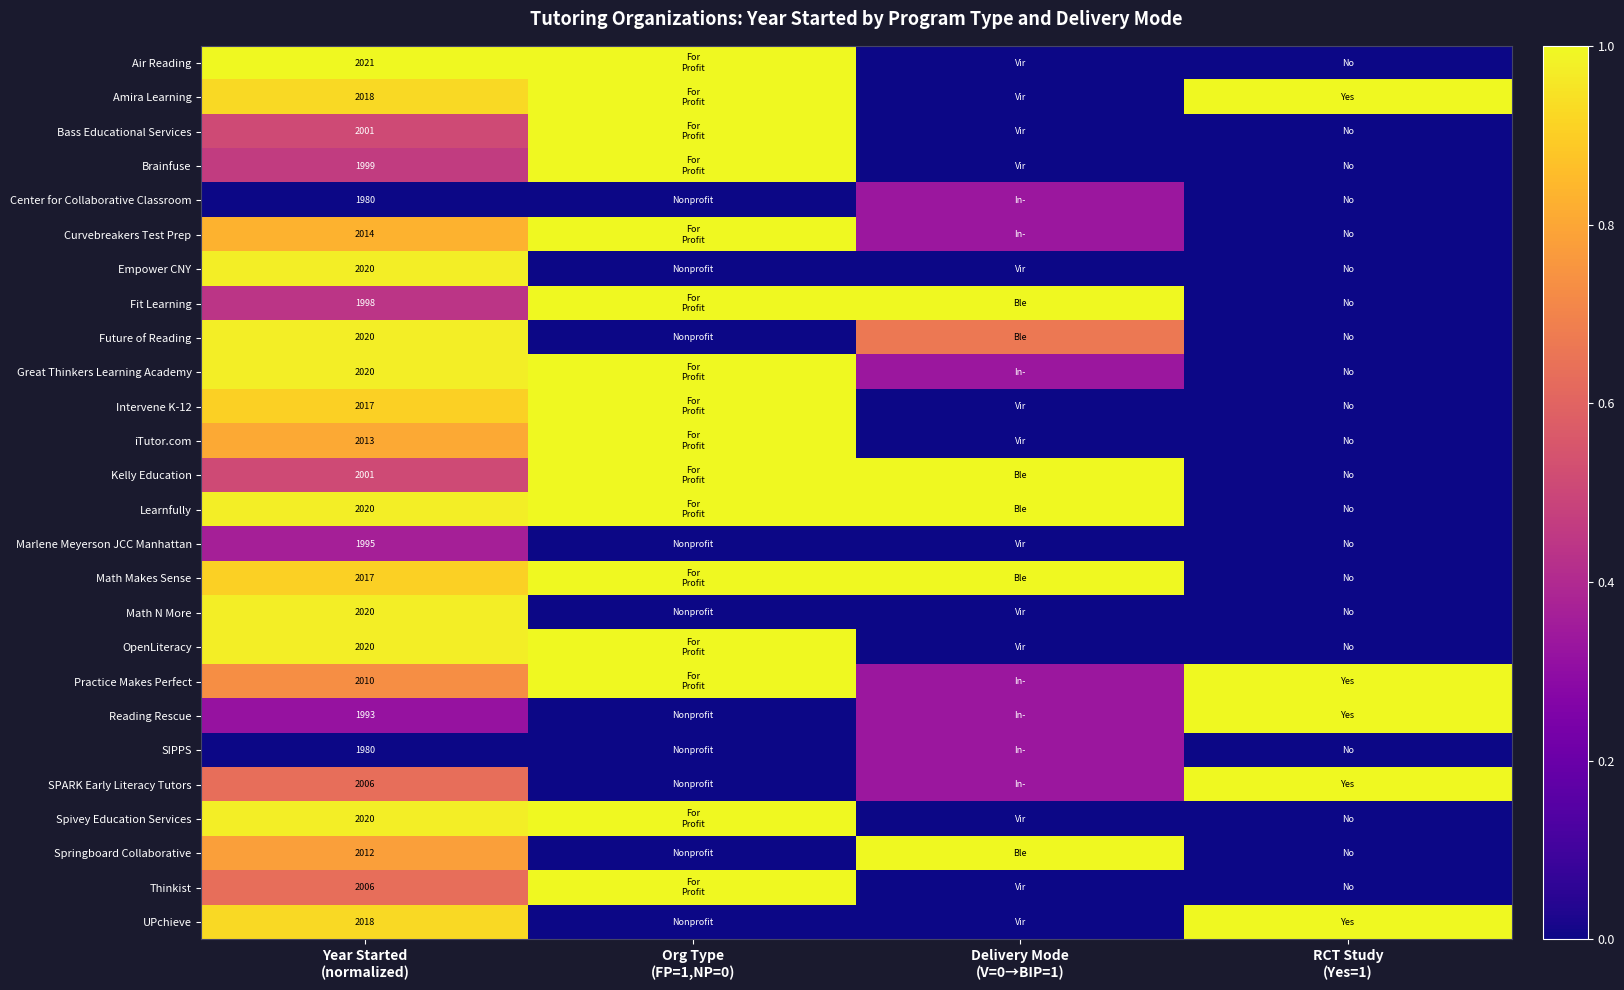

Where is Fit Learning nearest to the value 0?

RCT Study (Yes=1)